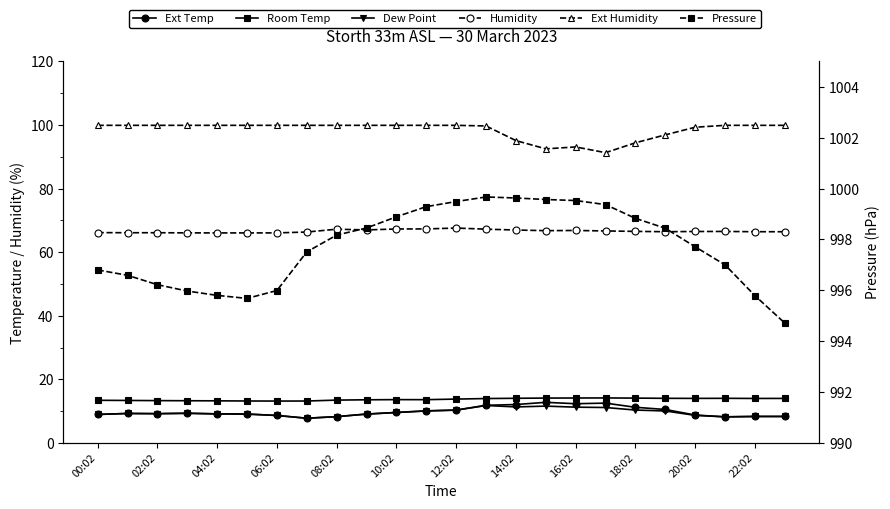

Count the number of categories in the chart.

24